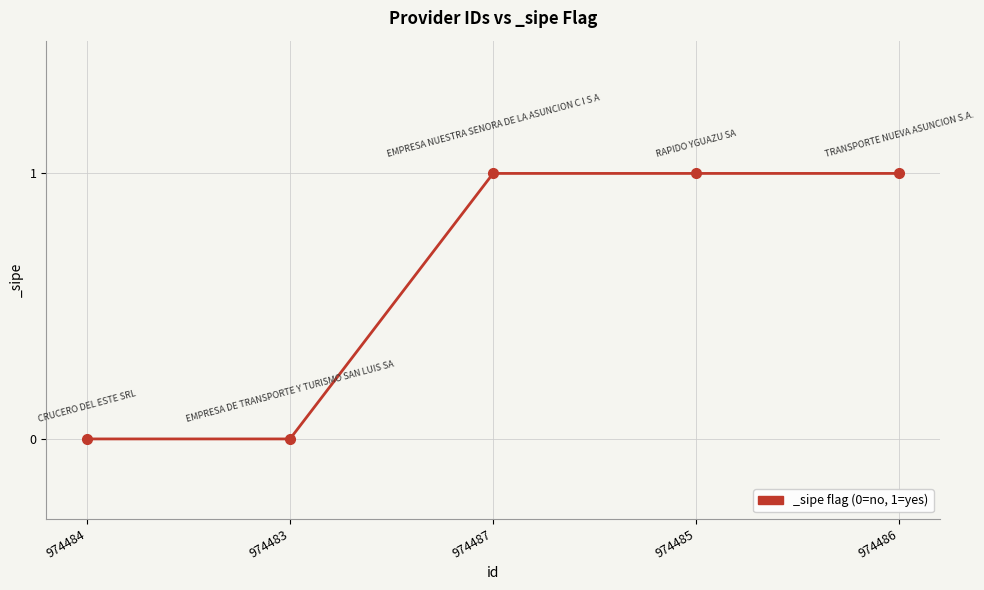

Reading left to right, extract all data points from this chart.

974484=0	974483=0	974487=1	974485=1	974486=1